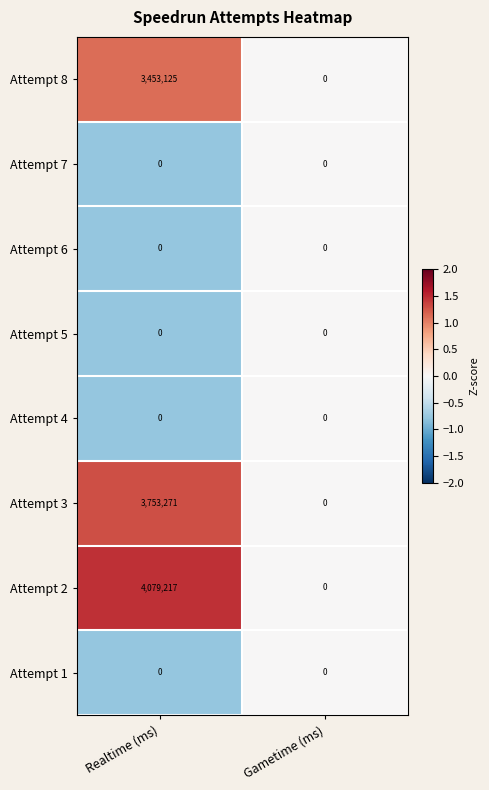

Between Realtime (ms) and Gametime (ms), which series saw the biggest shift?

Attempt 2